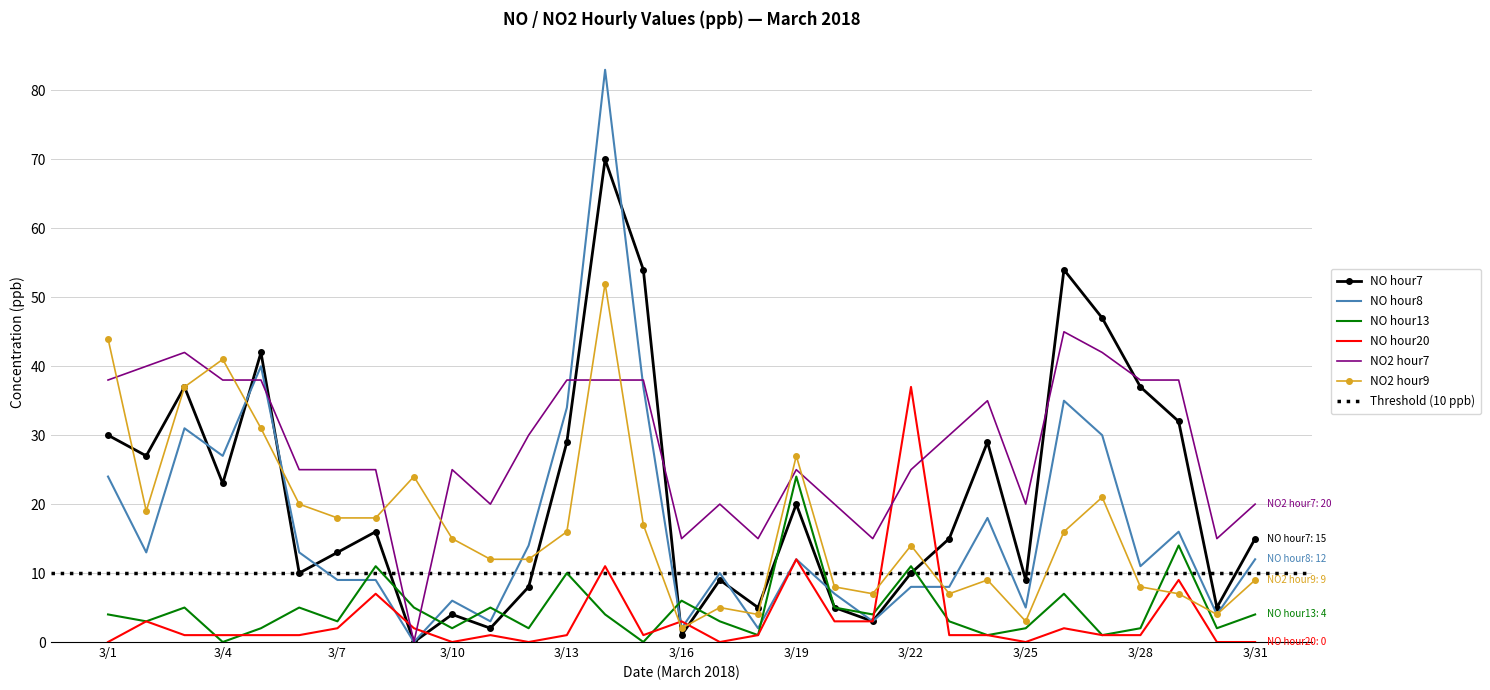

True or false: NO hour8 has a value of 2 at 3/16.

True